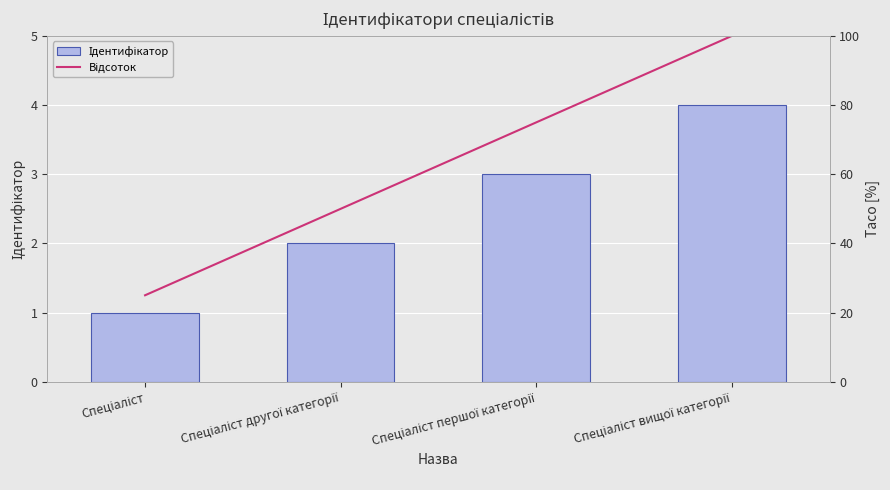

What is the sum of the Відсоток values at Спеціаліст другої категорії and Спеціаліст вищої категорії?

150